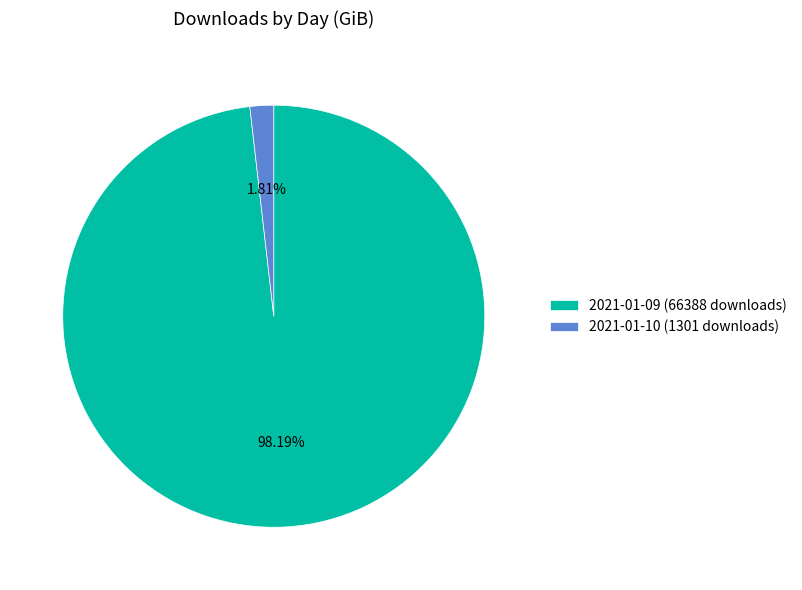

What is the largest slice in the pie chart?

2021-01-09 (66388 downloads)